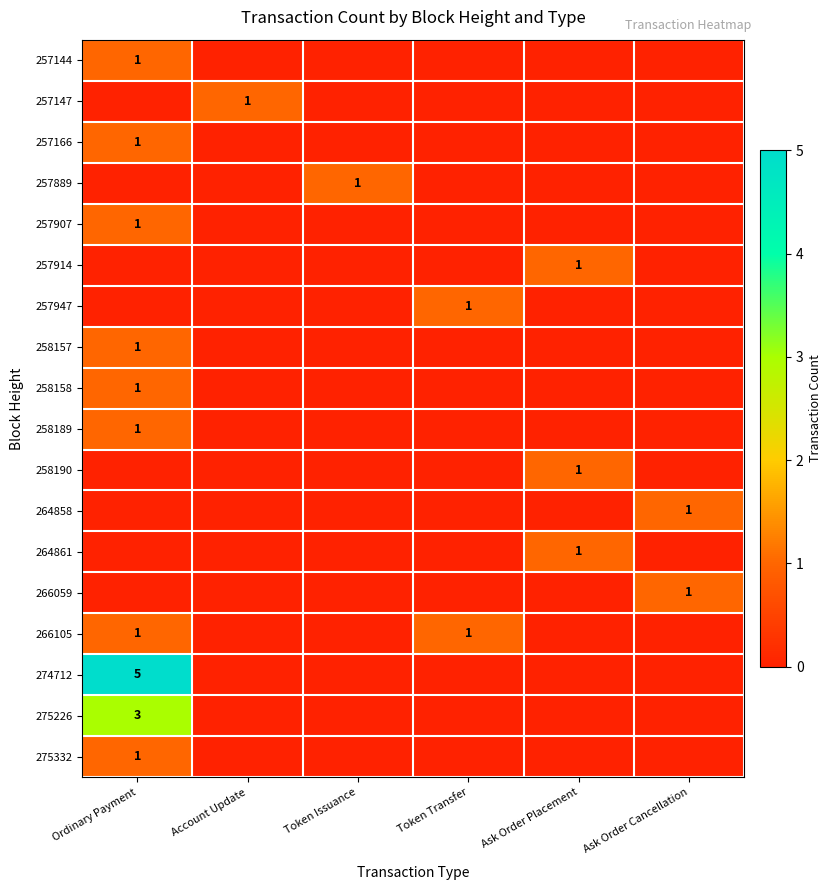

The value of 264861 at Ask Order Placement is 0. True or false?

False